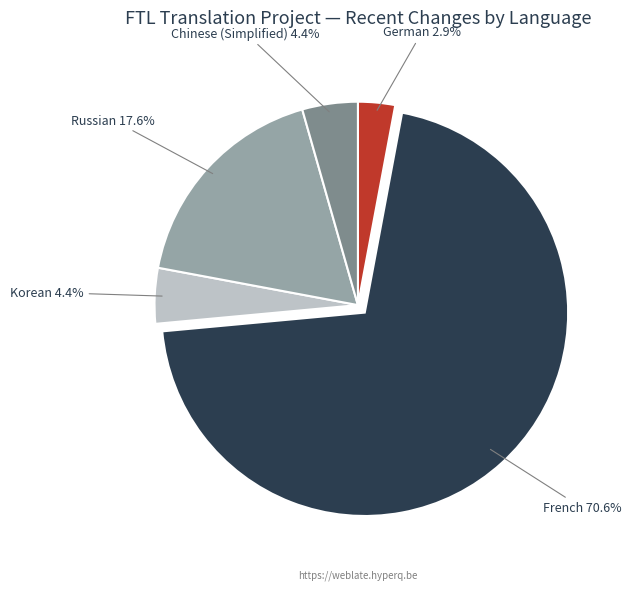

Is there any slice that represents more than half of the pie?

Yes